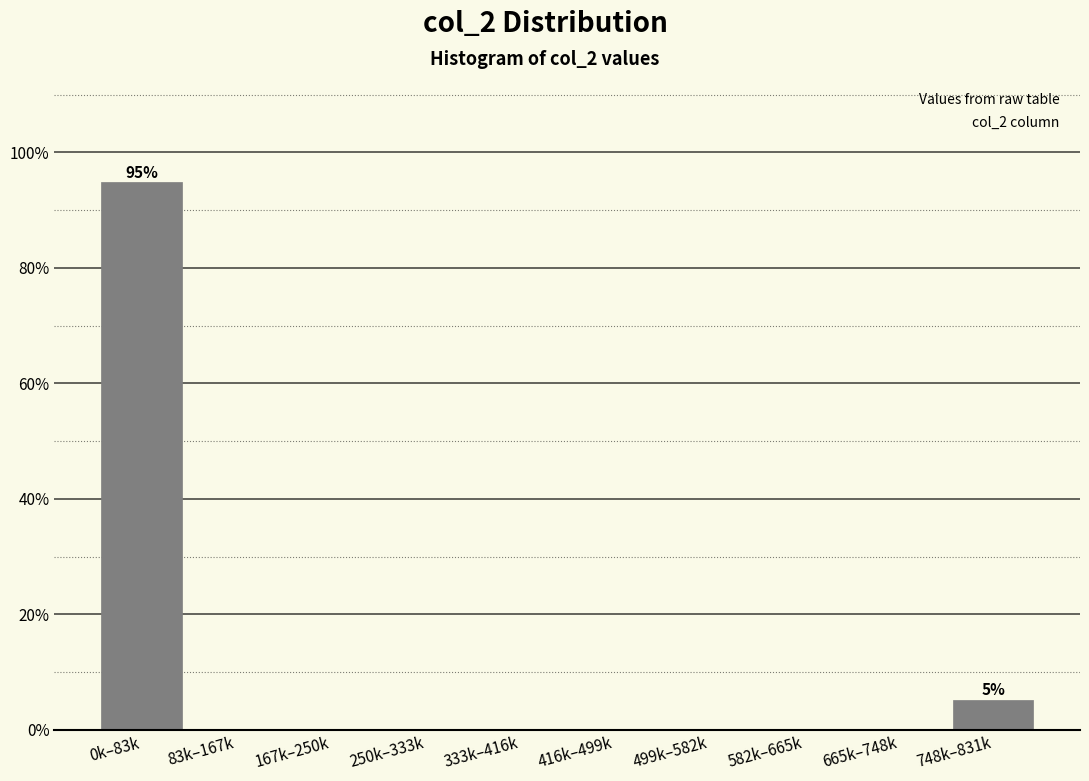

Reading left to right, transcribe all the data shown in this chart.

0k–83k=94.8	83k–167k=0.0	167k–250k=0.0	250k–333k=0.0	333k–416k=0.0	416k–499k=0.0	499k–582k=0.0	582k–665k=0.0	665k–748k=0.0	748k–831k=5.2